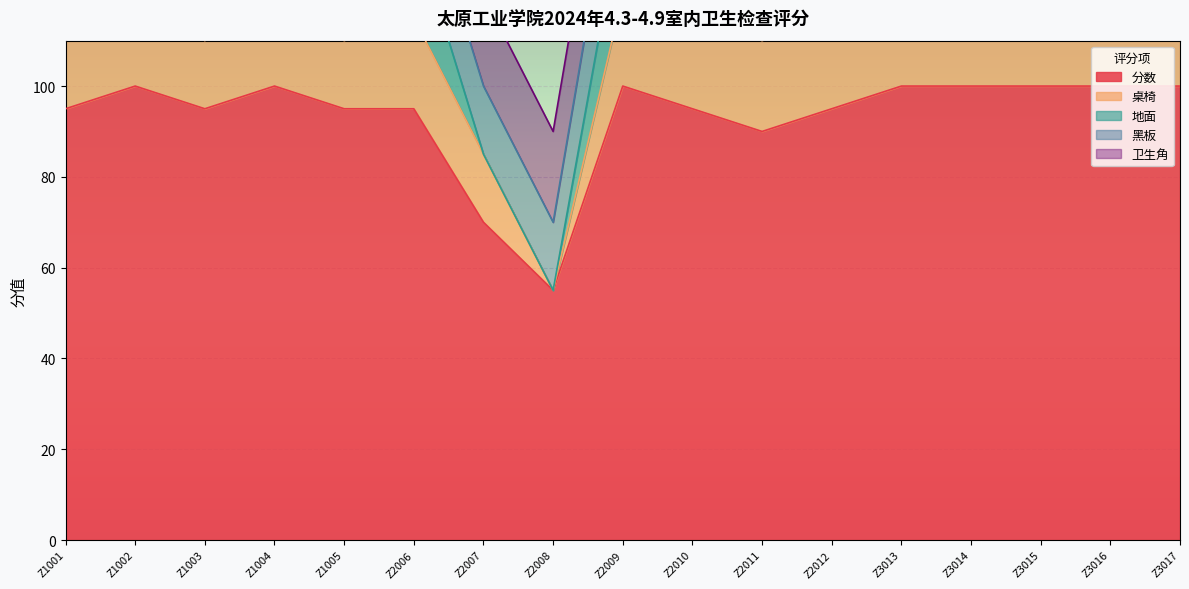

Where is 分数 nearest to the value 77?

Z2007